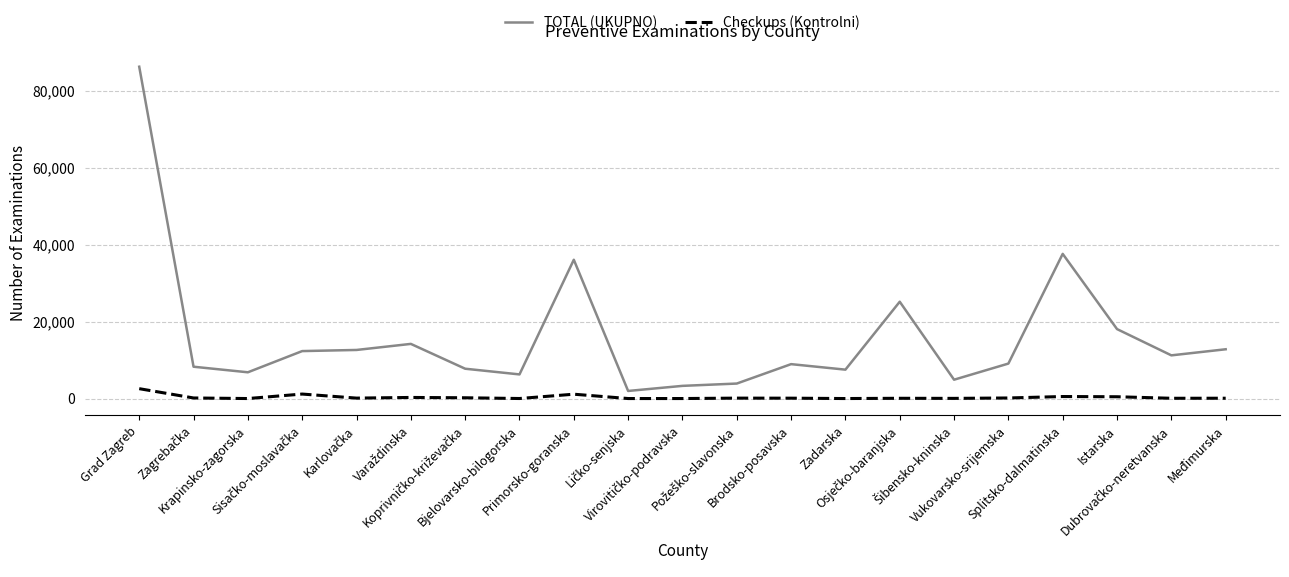

What is the sum of all Checkups (Kontrolni) values?

7213